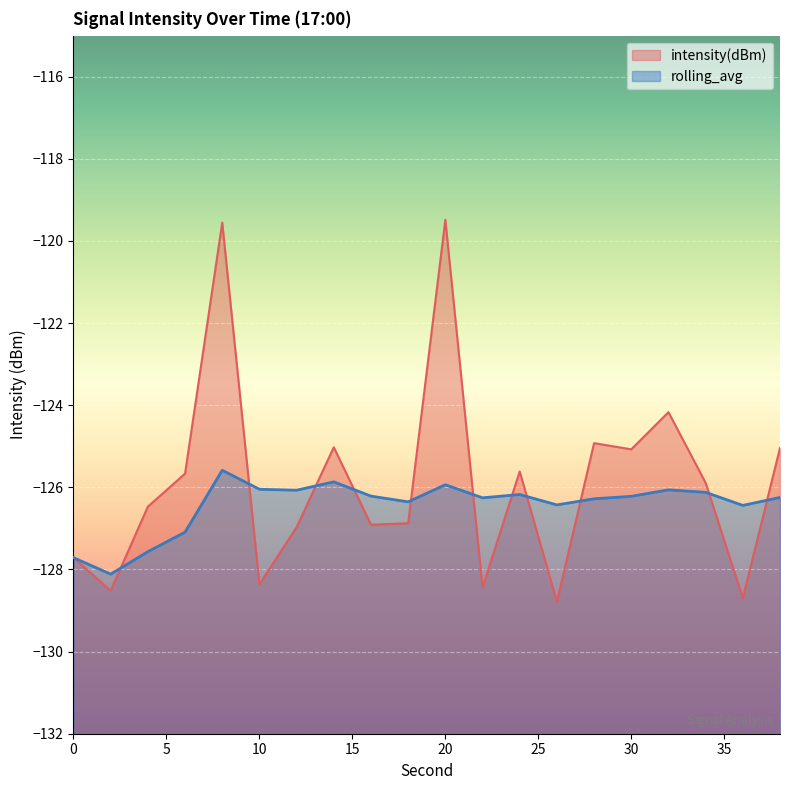

The rolling_avg series shows -192.8 at 36. True or false?

False